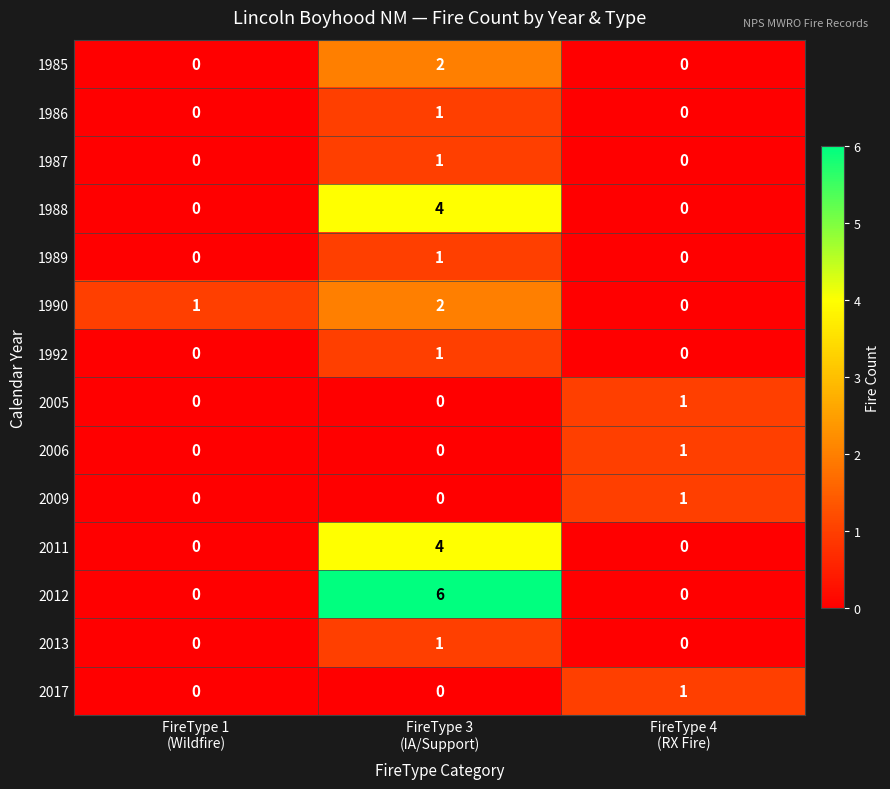

Which series has the largest total across all categories?

2012